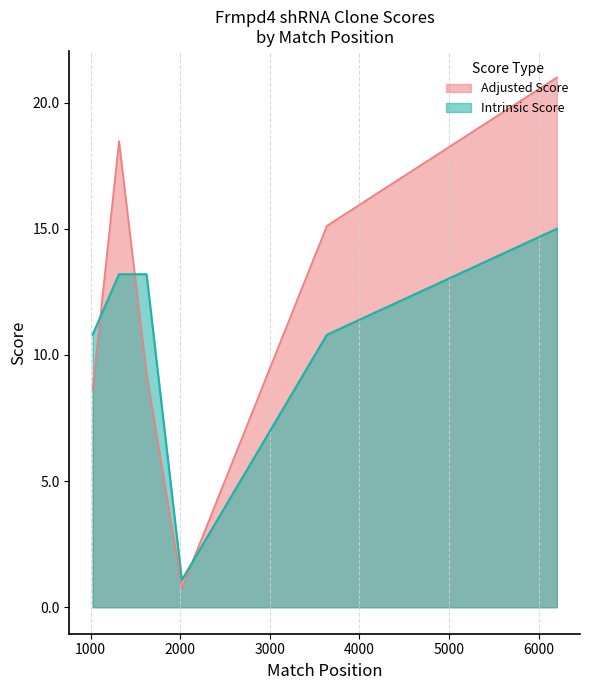

List the series in order of their overall mean, lowest first.

Intrinsic Score, Adjusted Score